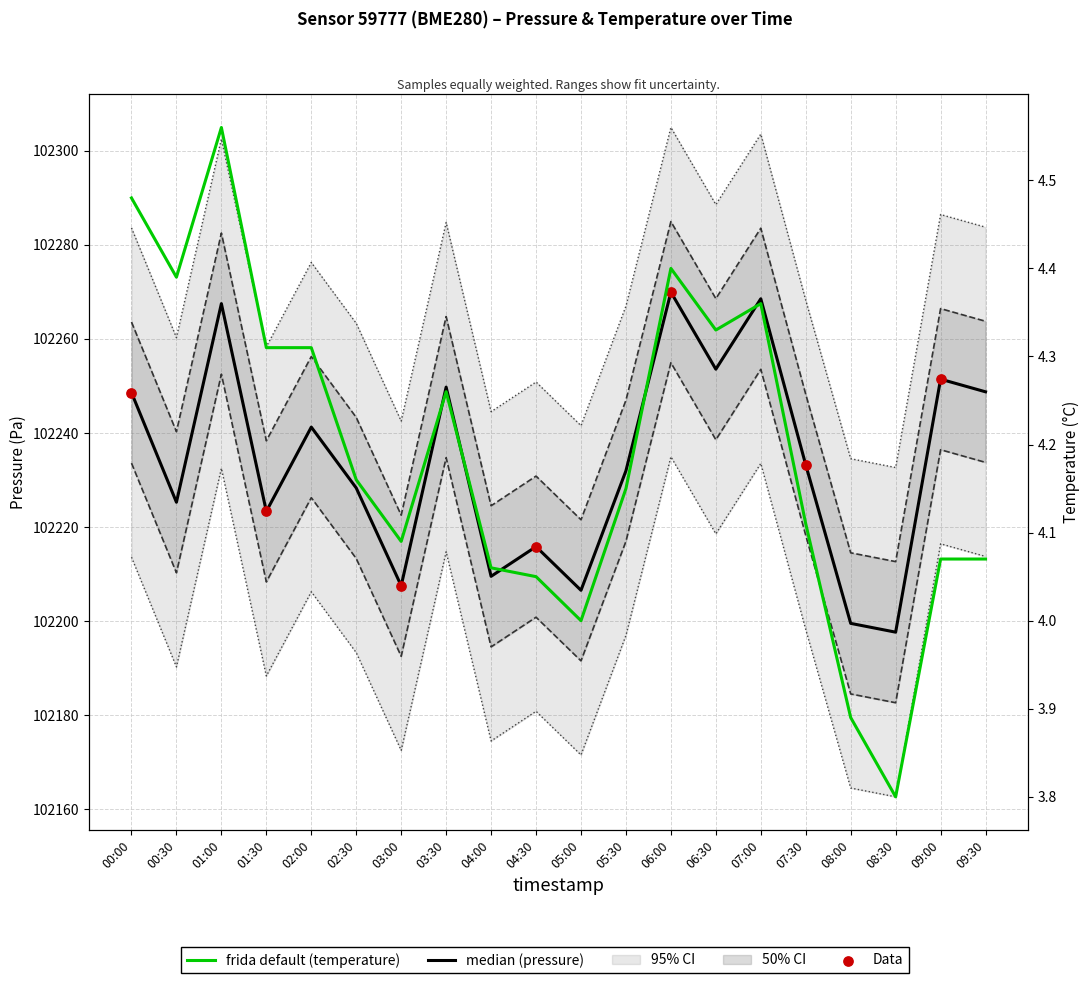

Which series contains the highest Y value?

pressure